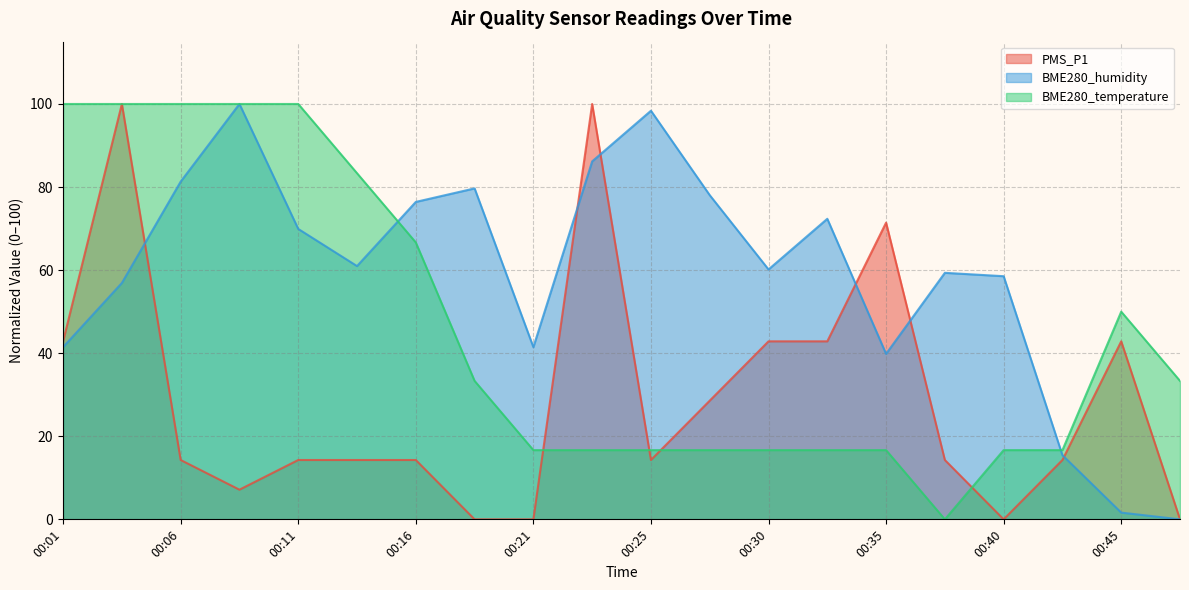

Rank the categories by BME280_humidity value from lowest to highest.

00:48, 00:45, 00:43, 00:35, 00:01, 00:21, 00:03, 00:40, 00:38, 00:30, 00:13, 00:11, 00:33, 00:16, 00:28, 00:18, 00:06, 00:23, 00:25, 00:08